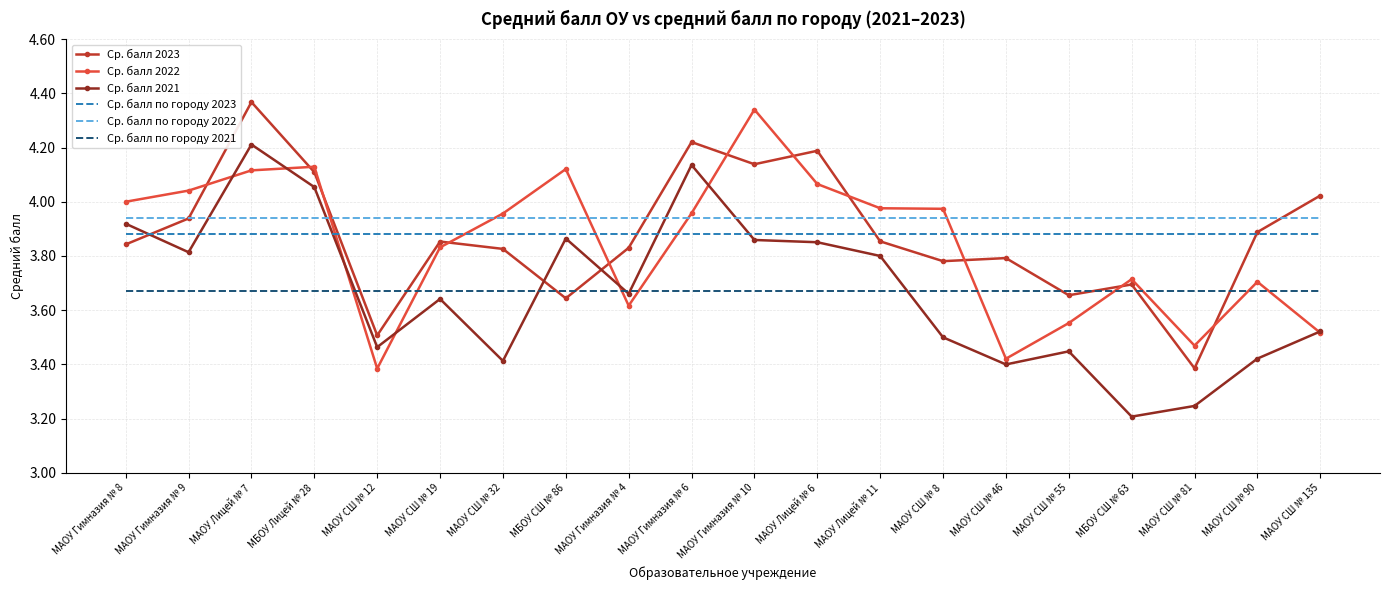

Which label corresponds to the smallest value in the chart?

МБОУ СШ № 63